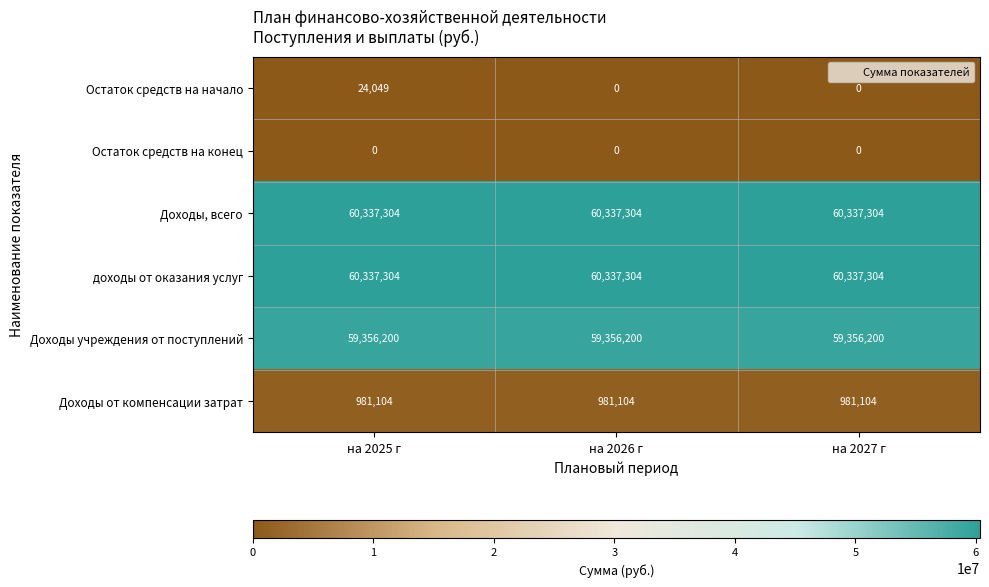

Reading left to right, what are all the values shown in this chart?

Остаток средств на начало: 24049	0	0
Остаток средств на конец: 0	0	0
Доходы, всего: 60337304	60337304	60337304
доходы от оказания услуг: 60337304	60337304	60337304
Доходы учреждения от поступлений: 59356200	59356200	59356200
Доходы от компенсации затрат: 981104	981104	981104